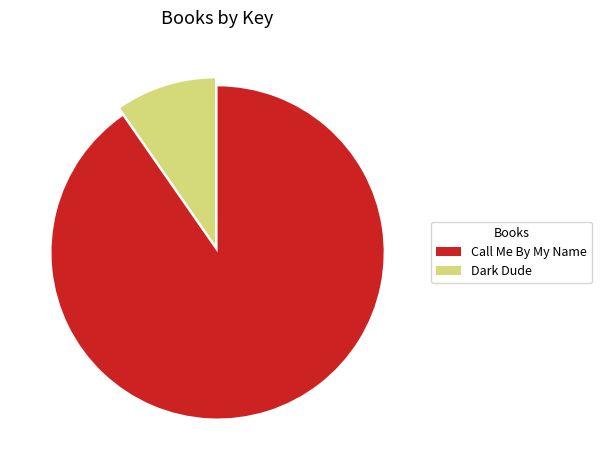

Is the sum of Call Me By My Name and Dark Dude greater than half?

Yes